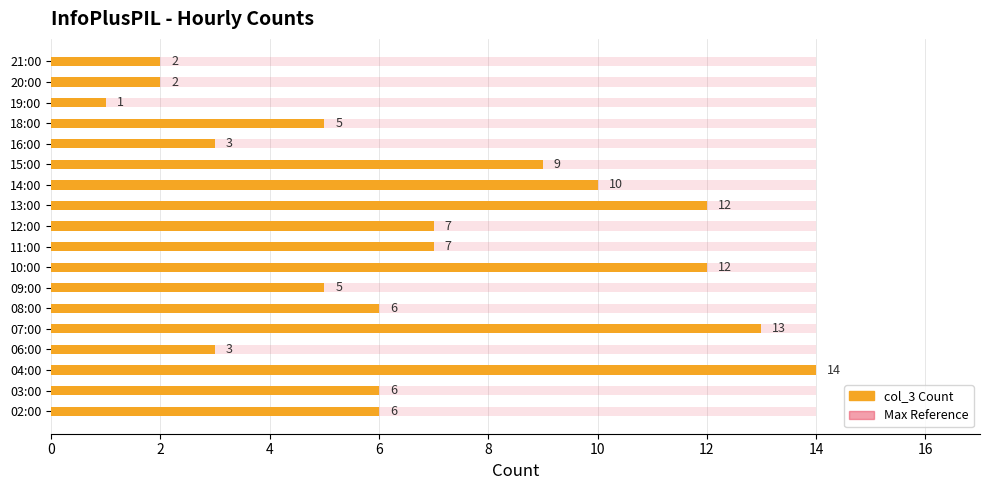

Is it true that Max Reference equals 0.8 at 16?

False